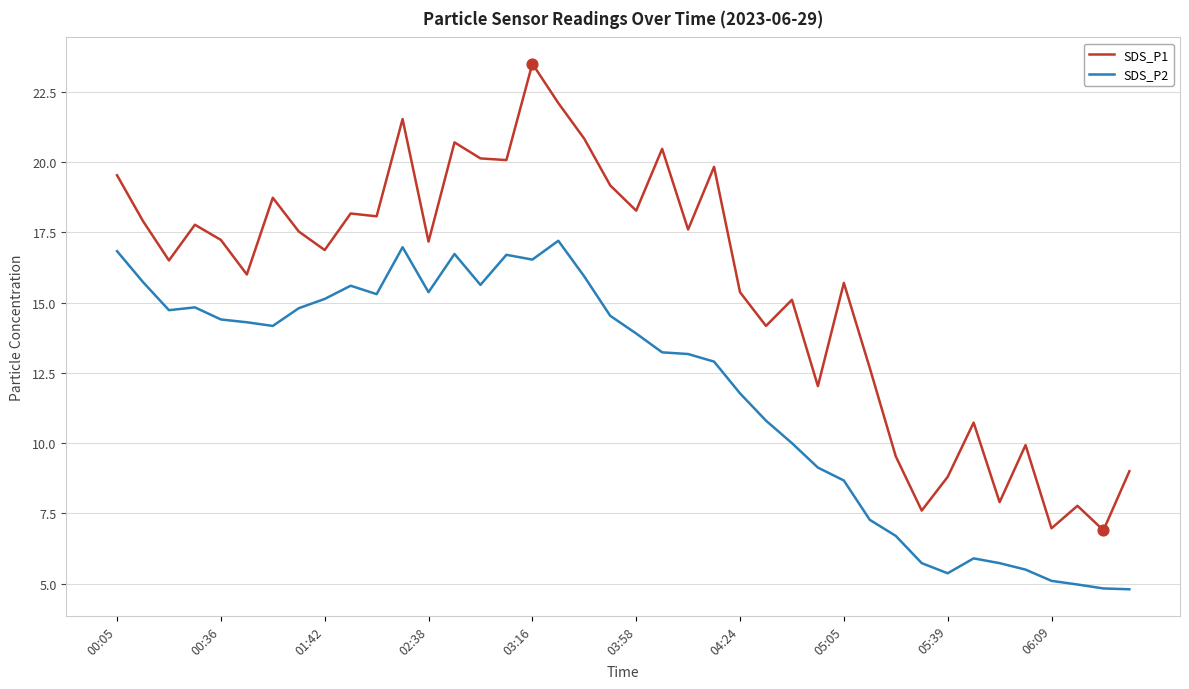

Which series has the largest range (max minus min)?

SDS_P1